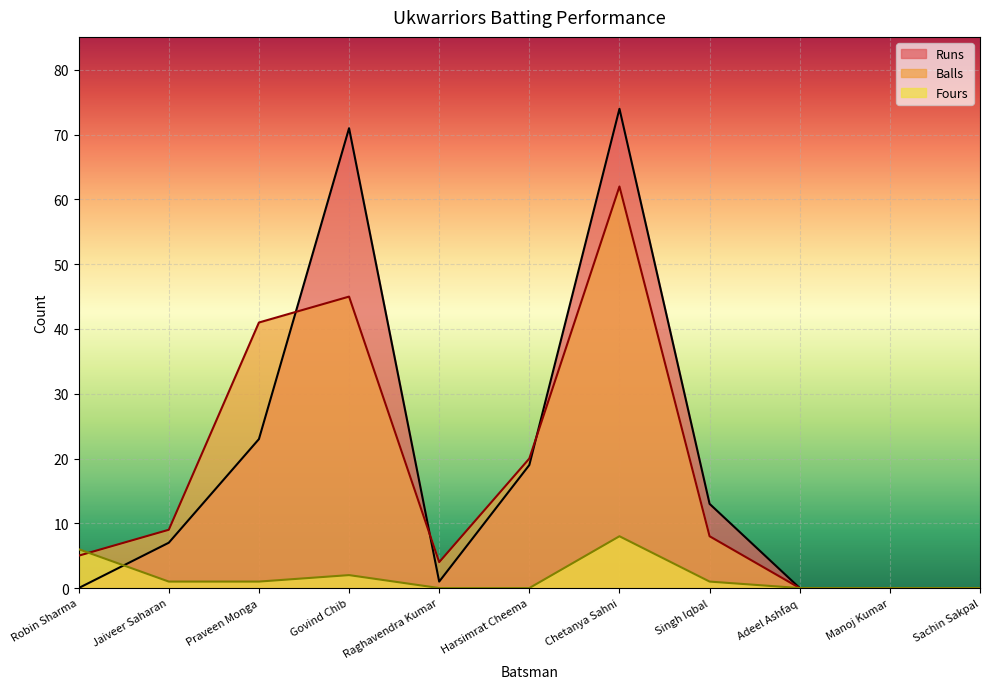

What position from the right is Singh Iqbal?

4